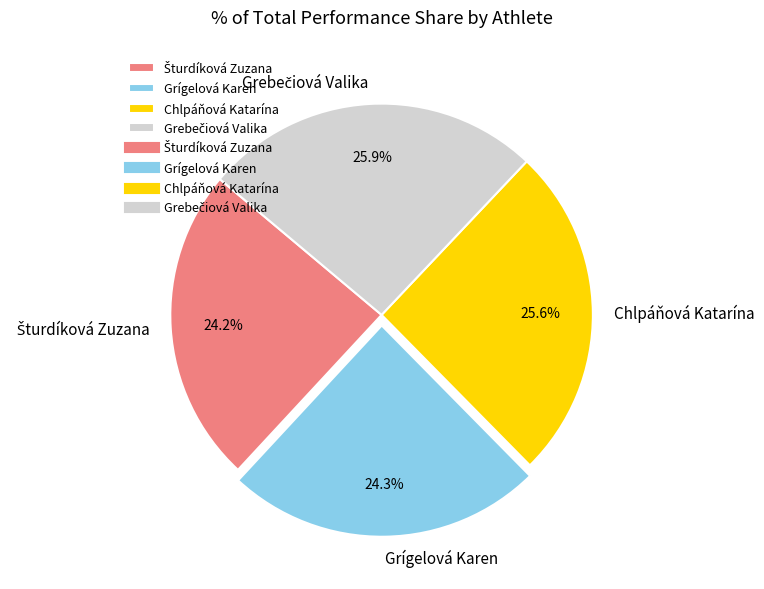

Between Chlpáňová Katarína and Grígelová Karen, which is larger?

Chlpáňová Katarína